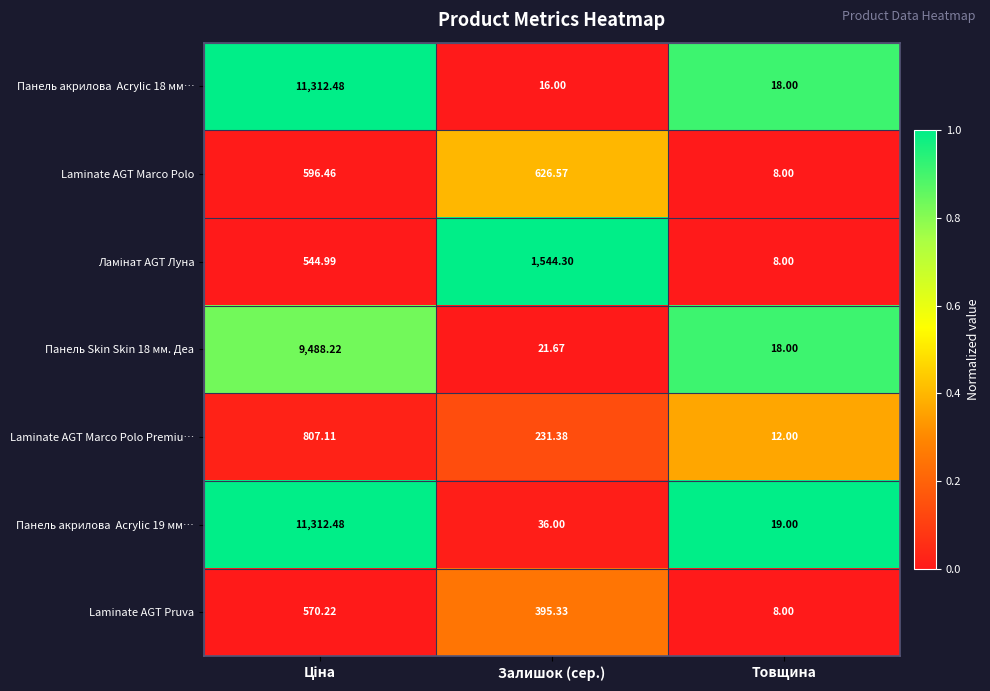

Which label corresponds to the smallest value in the chart?

Товщина